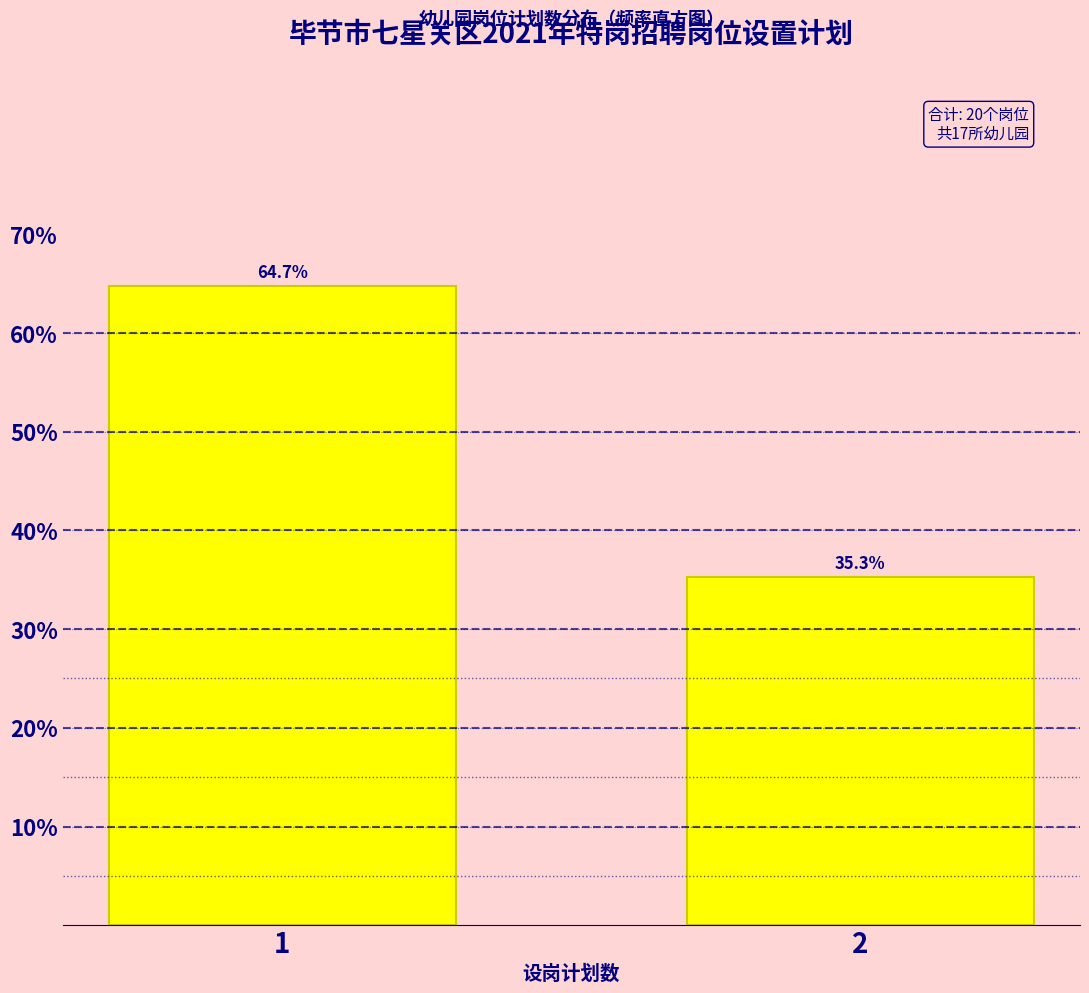

Reading left to right, list all the values displayed in this chart.

1=64.7	2=35.3